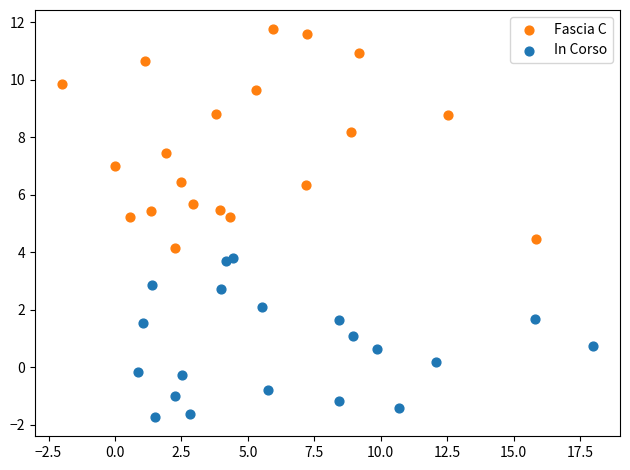

Which series reaches the minimum Y coordinate?

In Corso